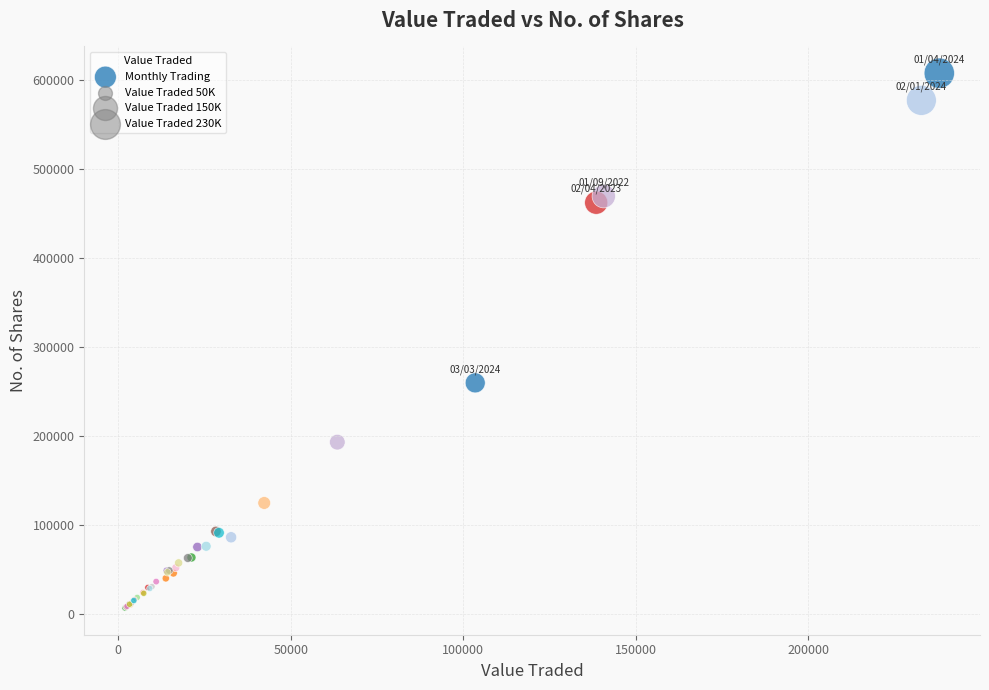

What Y value in the scatter plot is closest to 307129?

259595